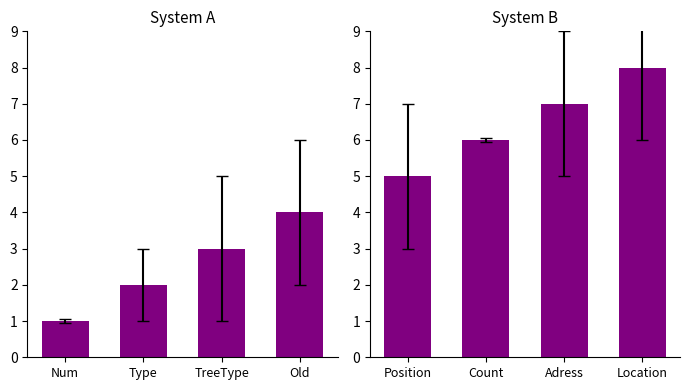

Is it true that the value at Count is 2?

False